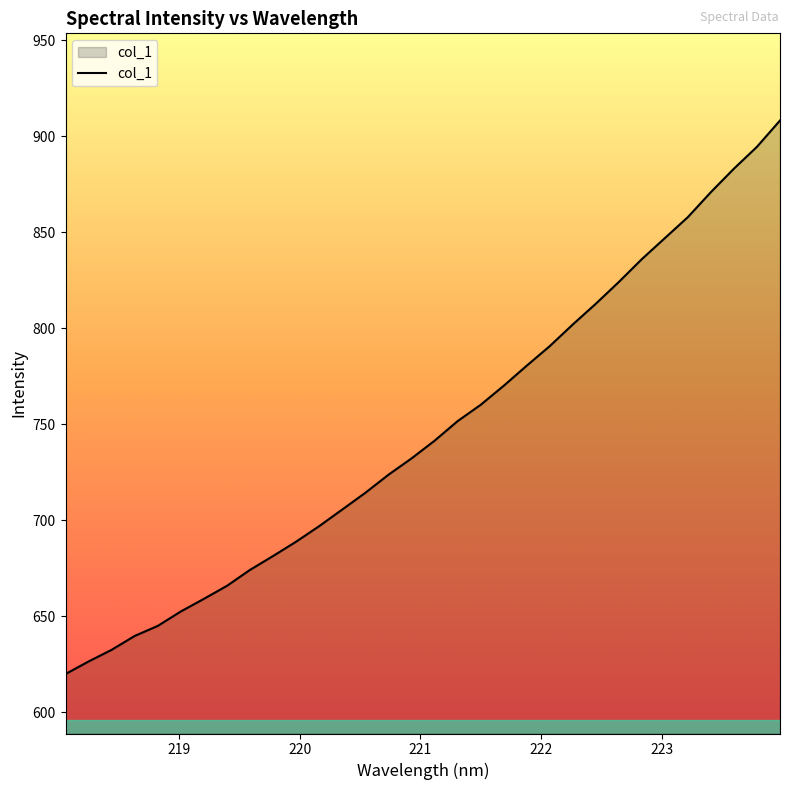

What is the smallest value displayed?

619.8